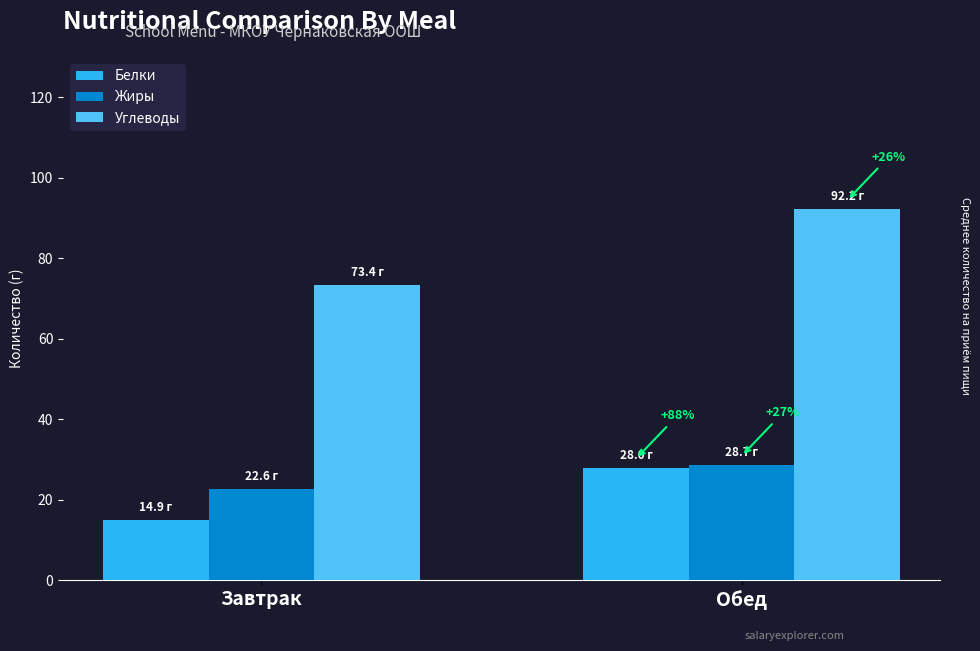

Are the bars horizontal?

No